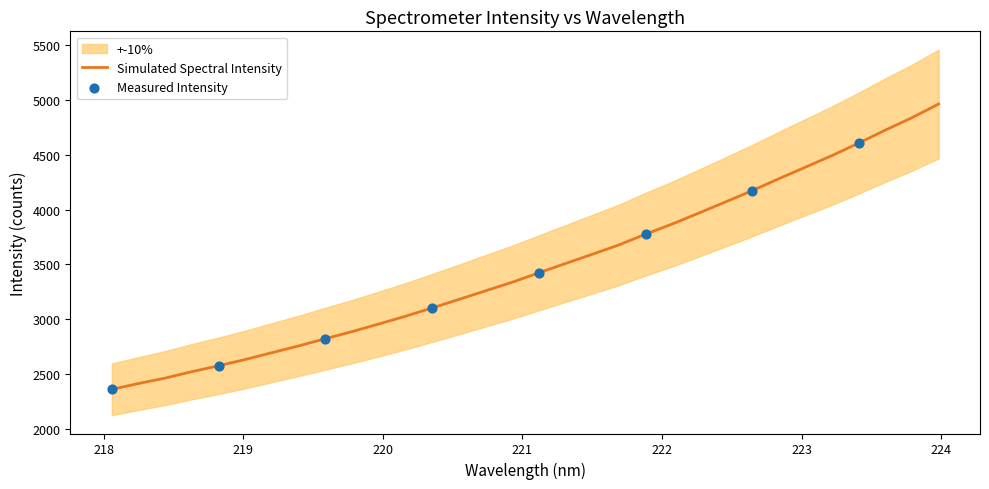

What is the ratio of the value at 218.2508 to the value at 223.9802?

0.5